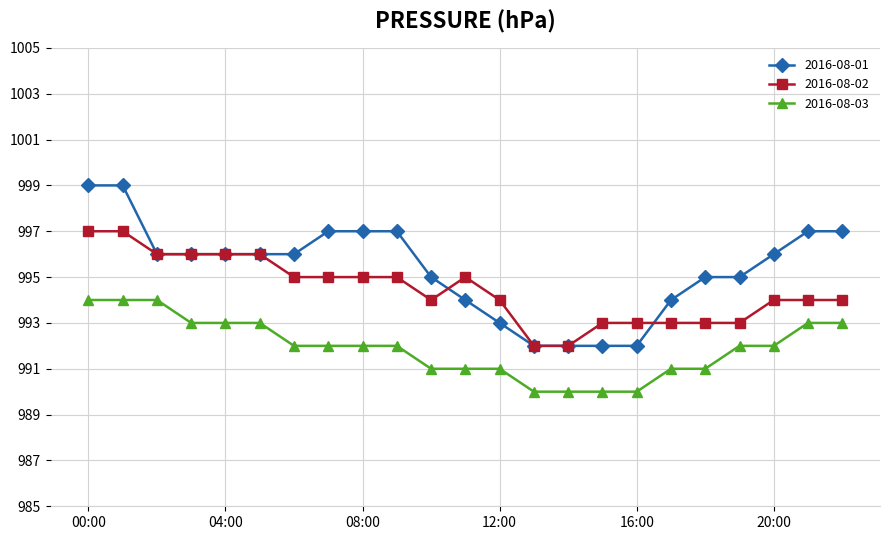

True or false: 2016-08-02 and 2016-08-03 cross at least once.

False